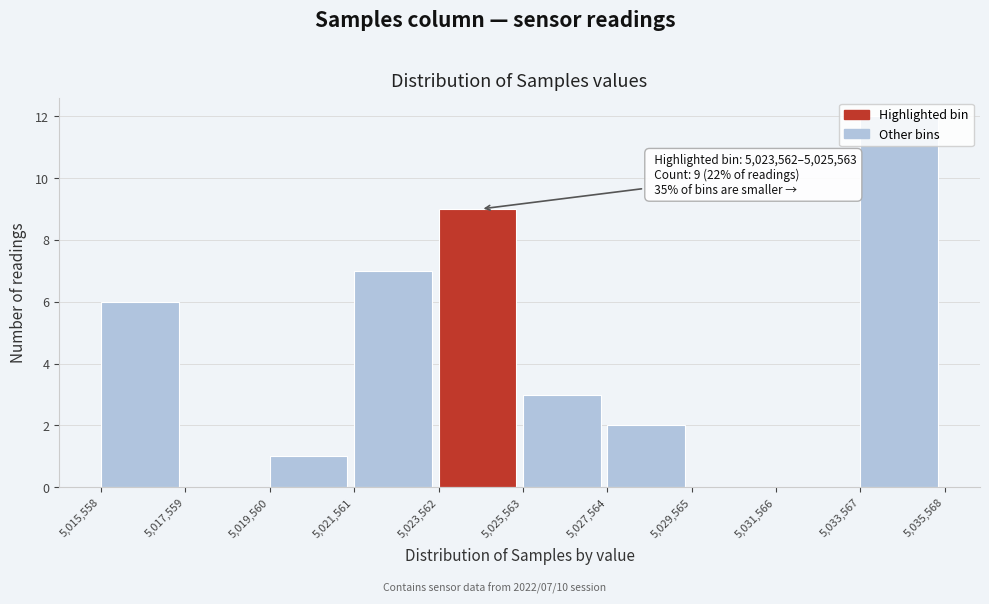

Over which range of the x-axis is the bar tallest?

5,033,567 to 5,035,568